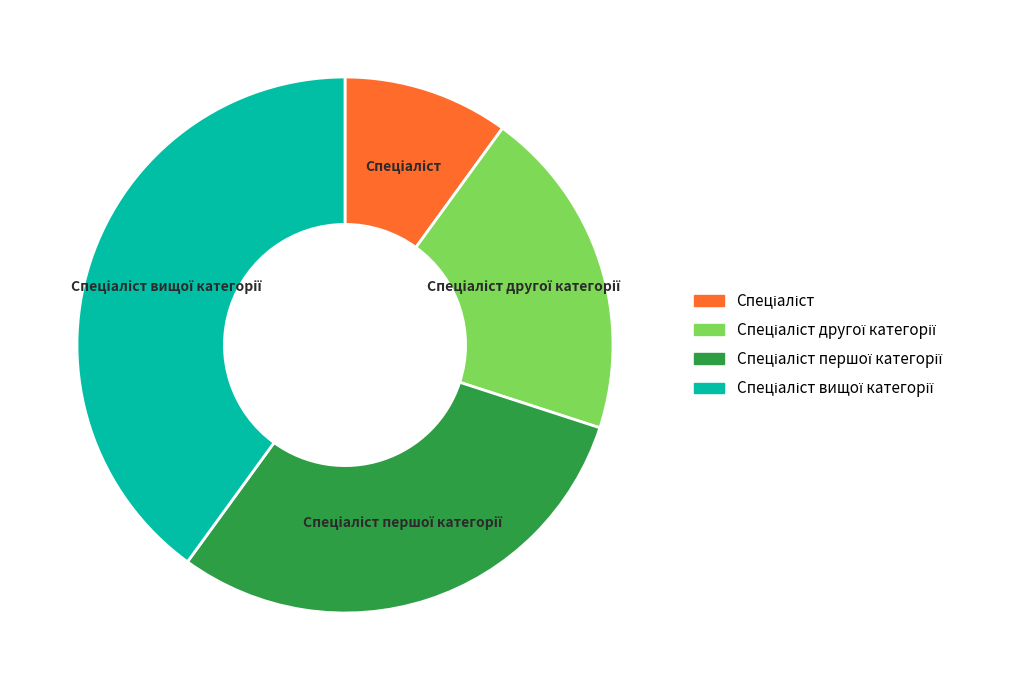

Is there any slice that represents more than half of the pie?

No